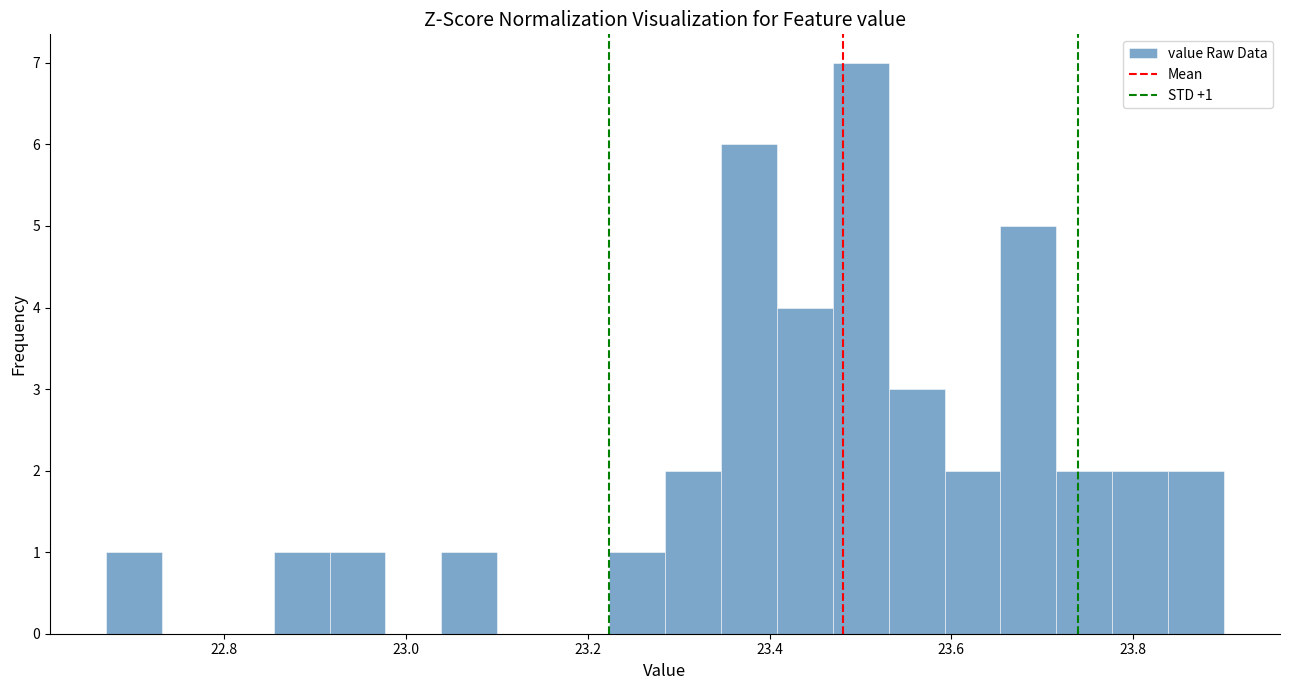

Read against the x-axis, roughly where is the centre of the tallest bar?

23.50